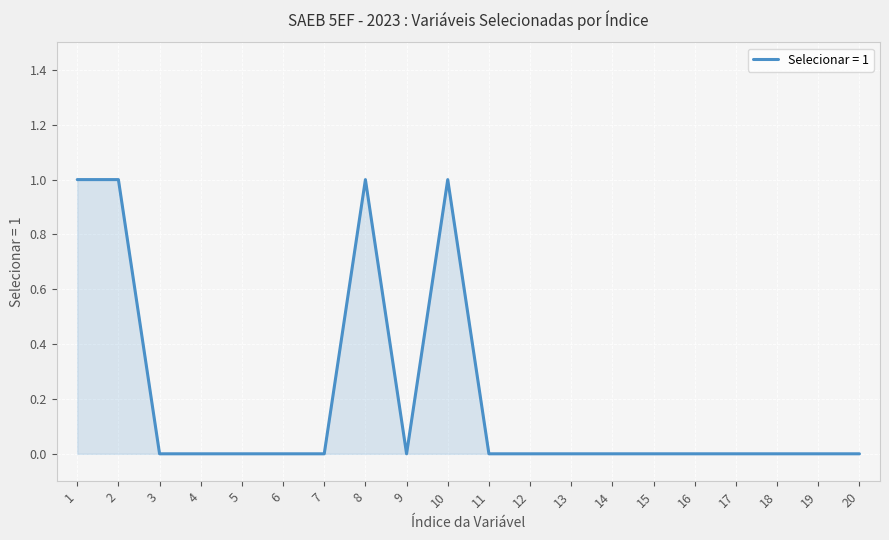

Is it true that the value at 17 is 0?

True